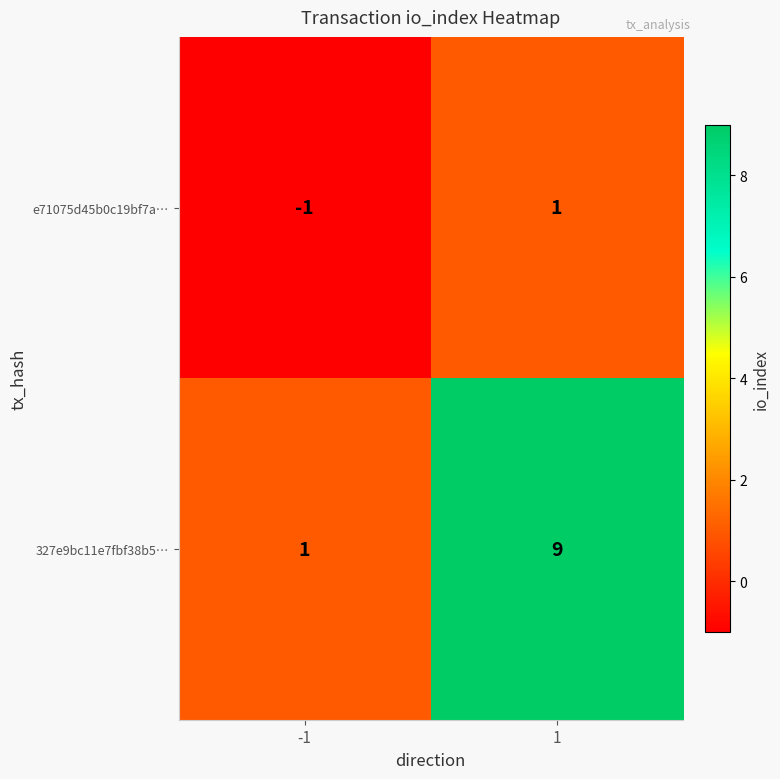

What is the spread (max minus min) of values at 1?

8